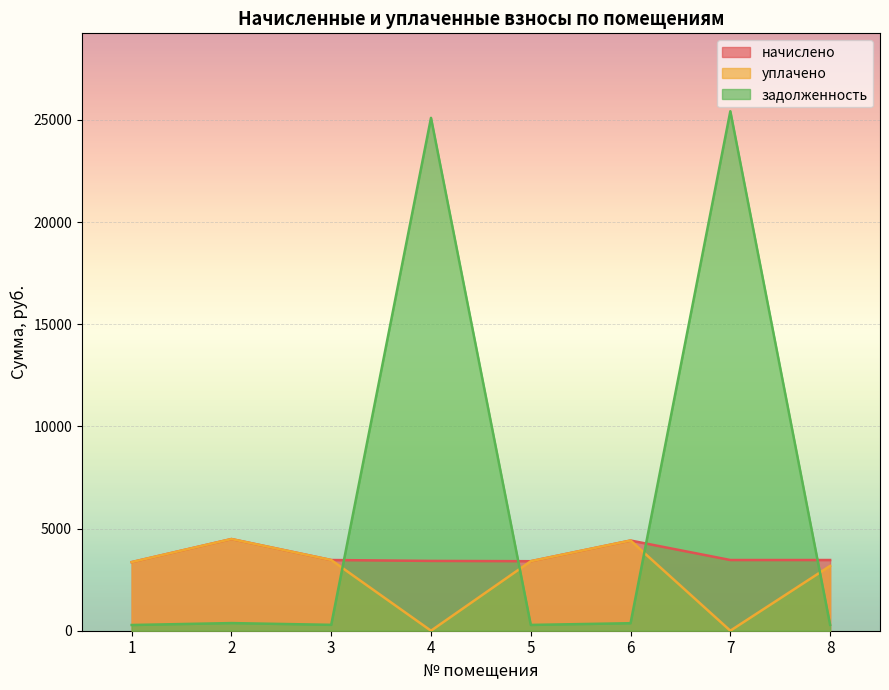

The value of задолженность at 3 is 288.3. True or false?

True